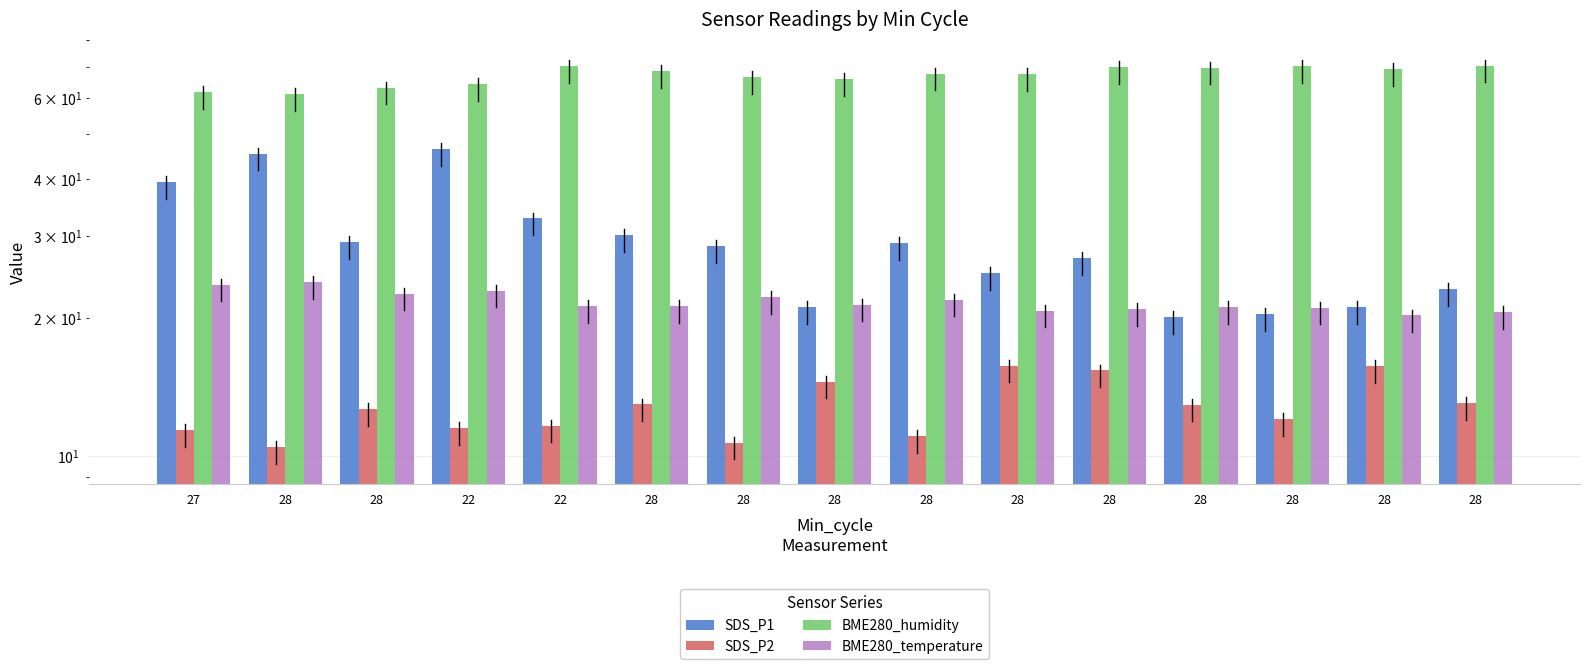

Which series changed the most between 28 and 28?

SDS_P1